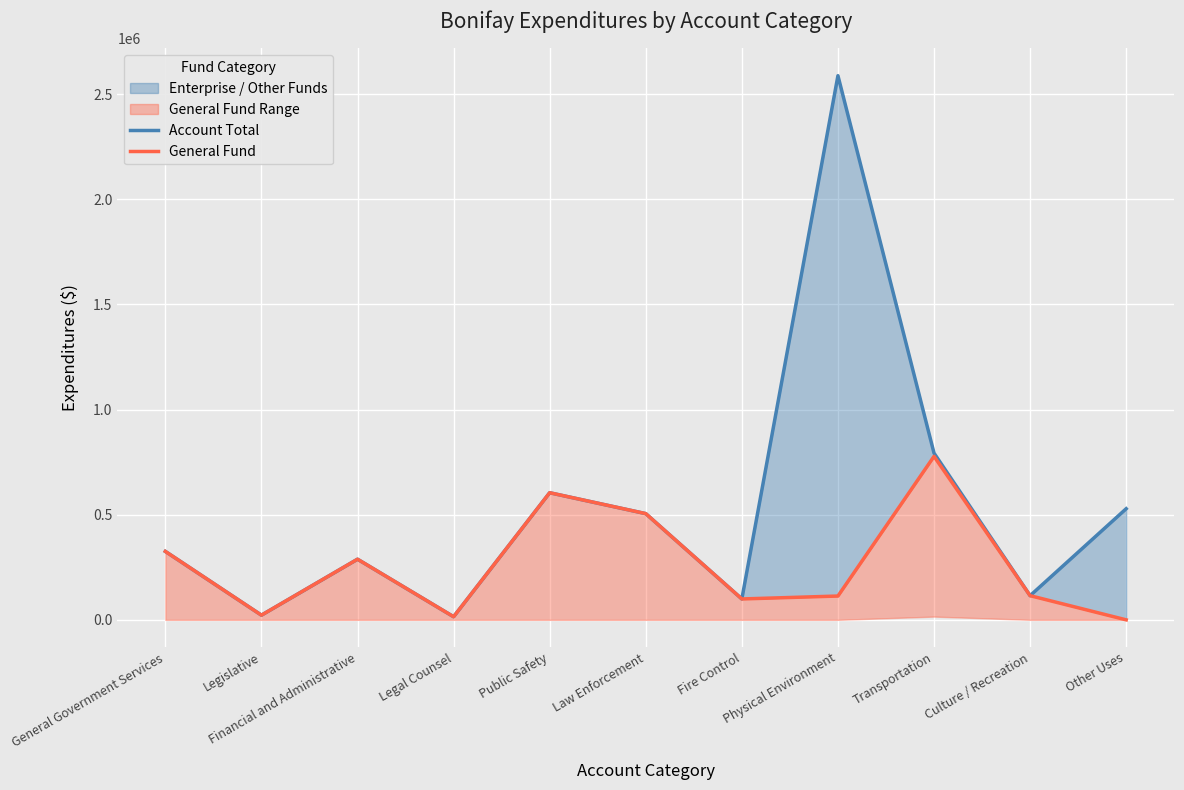

What is the label of the 3rd point from the right?

Transportation